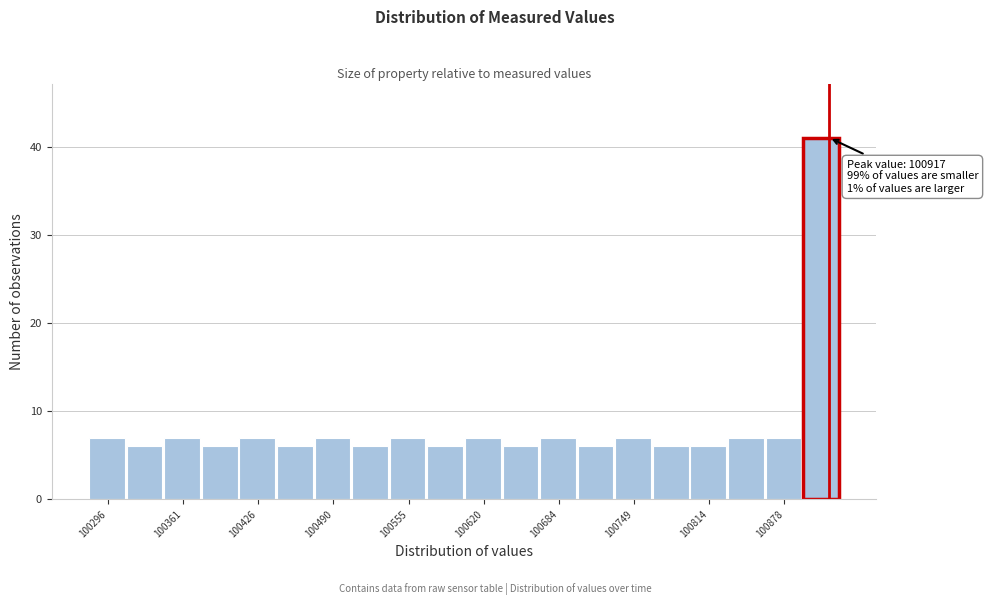

Around what value on the x-axis is the tallest bar? Give the approximate position of its centre, as read against the axis.

100910